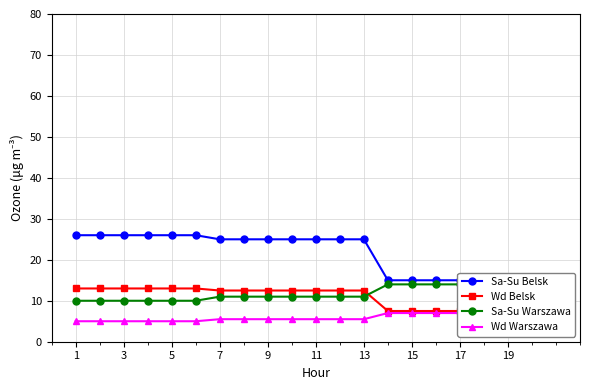

What is the difference between the highest and lowest values at 7?

19.5